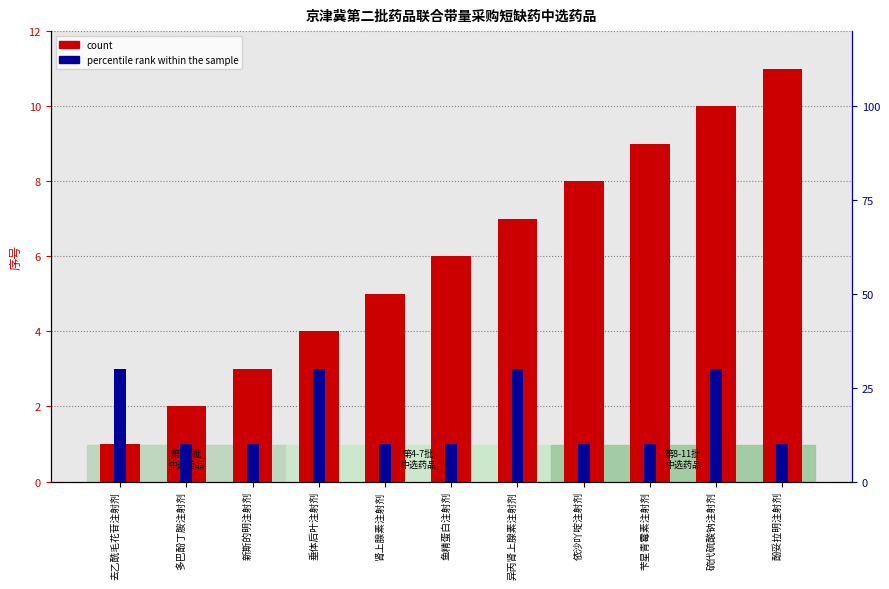

Rank the series by their maximum value, from lowest to highest.

percentile rank within the sample, count